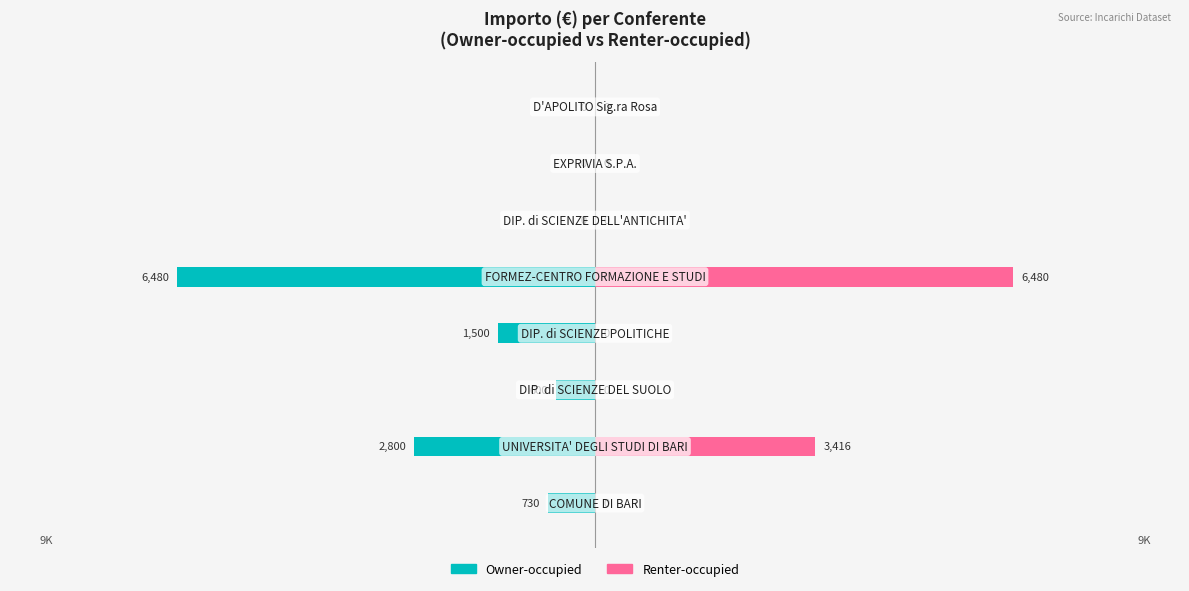

Which series has the widest spread of values?

Owner-occupied